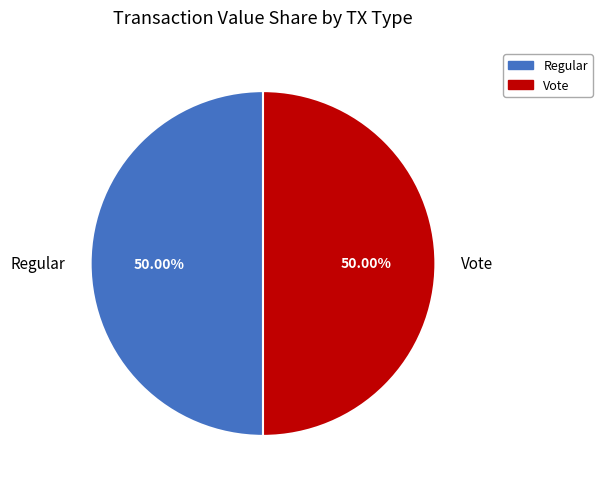

Combined, do Vote and Regular account for over 50%?

Yes